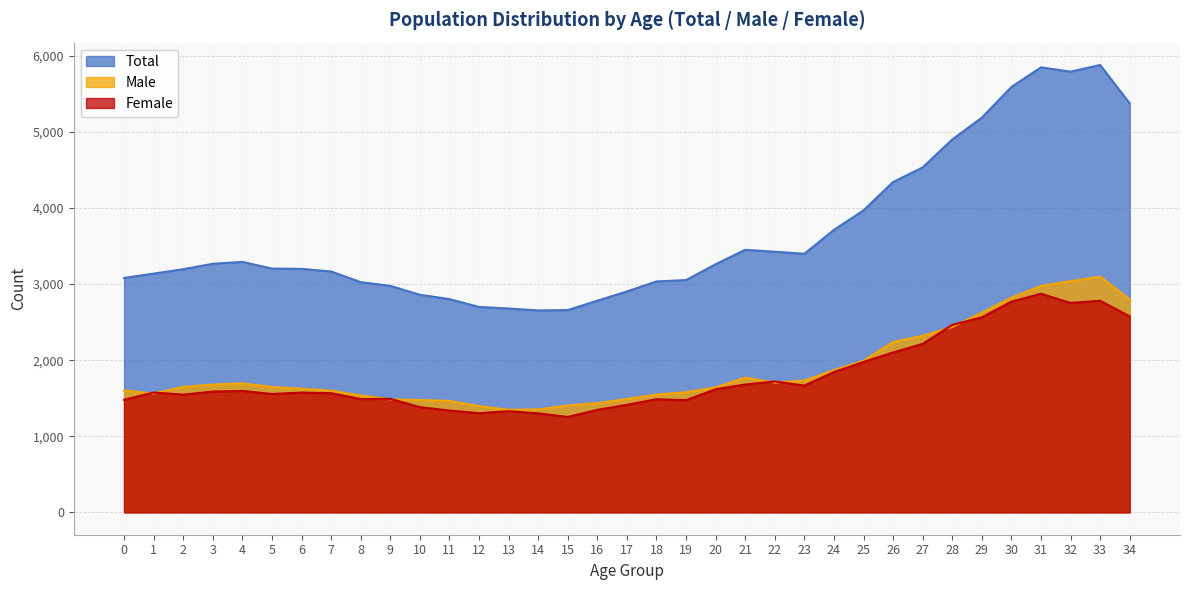

Does the chart have visible grid lines?

Yes